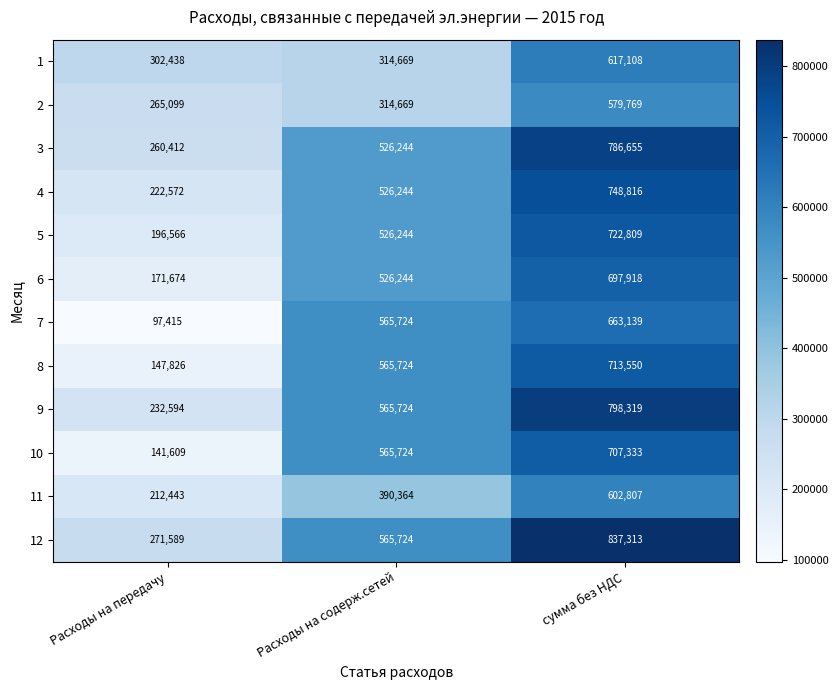

What is the difference between the highest and lowest values at Расходы на передачу?

205023